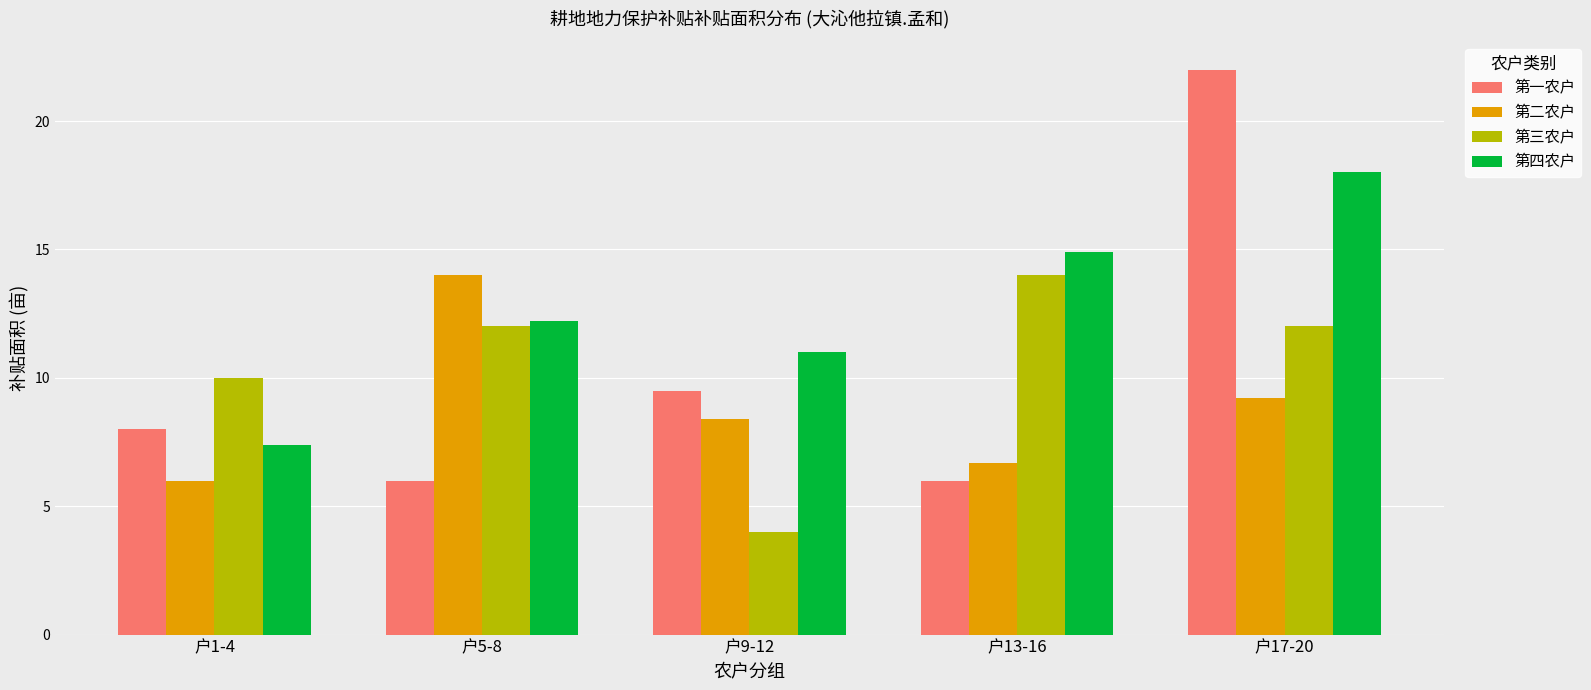

List the labels in order of 第二农户 value, smallest first.

户1-4, 户13-16, 户9-12, 户17-20, 户5-8